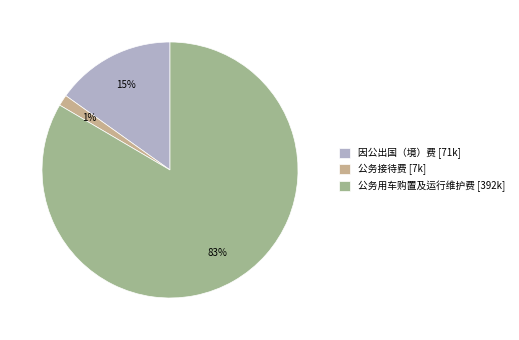

To the nearest percent, what portion does 公务接待费 [7k] represent?

1%